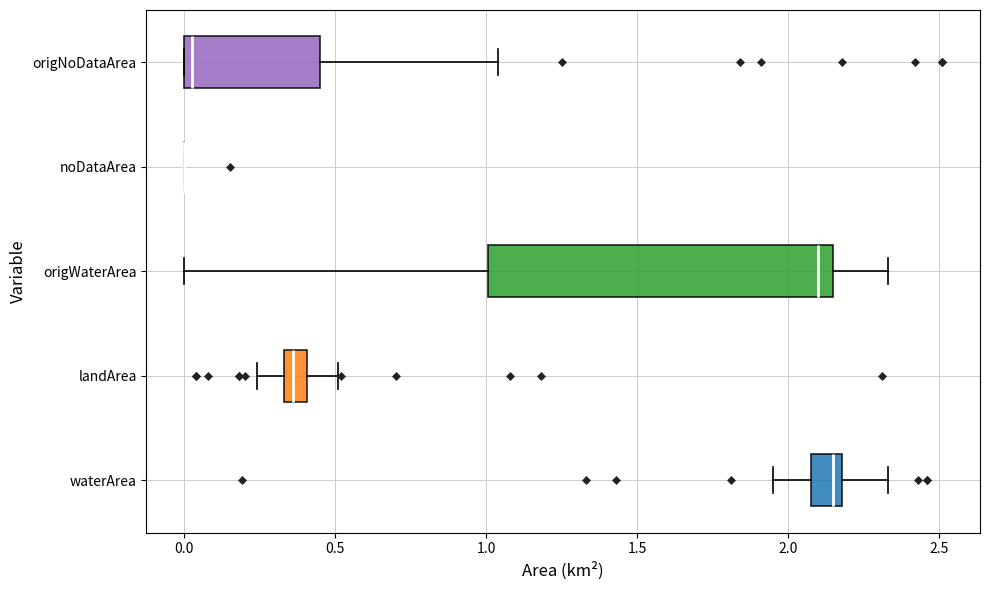

Which box is the widest, from its left edge to its right edge?

origWaterArea